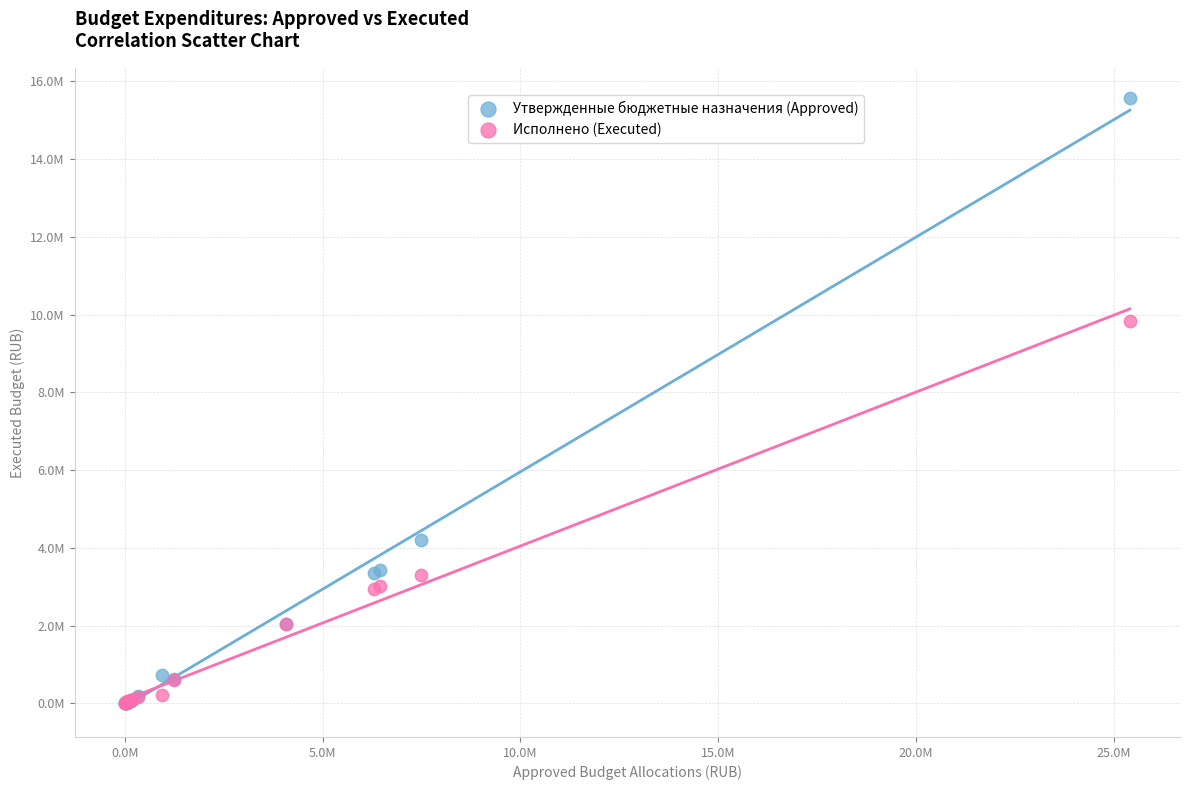

What are all the series names shown in the legend?

Утвержденные бюджетные назначения (Approved), Исполнено (Executed)